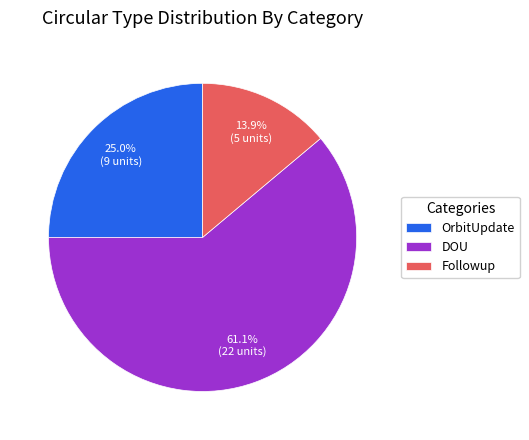

Between DOU and OrbitUpdate, which is larger?

DOU